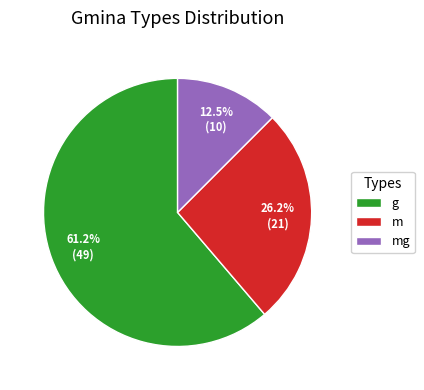

What is the smallest slice in the pie chart?

mg